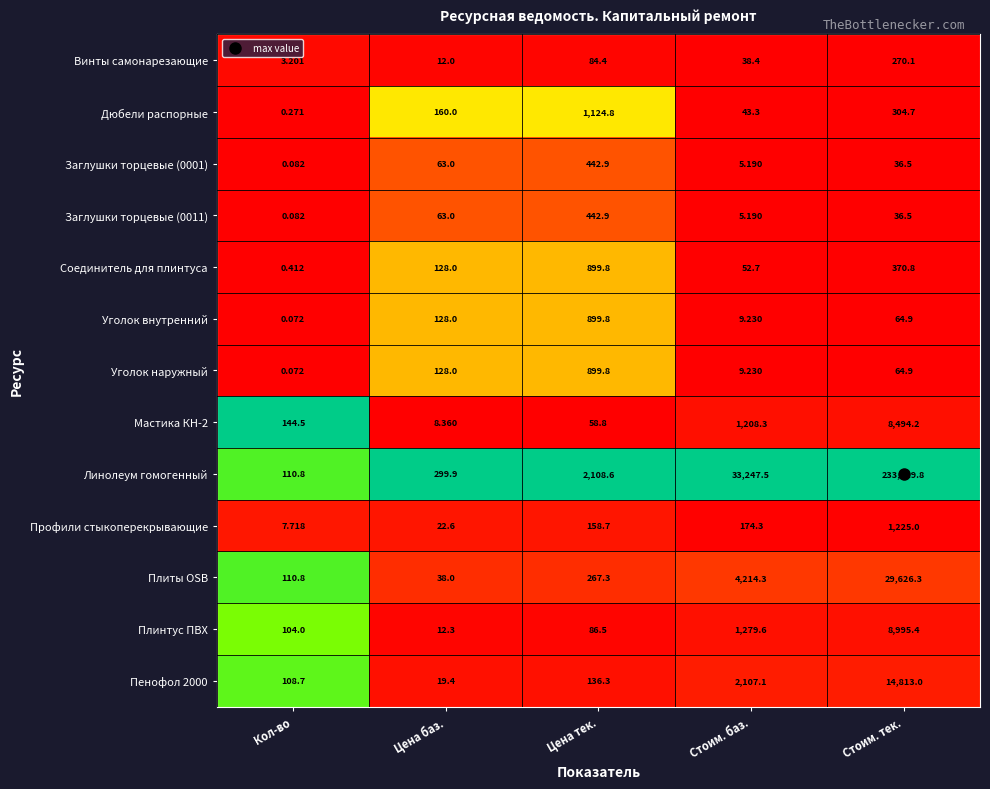

List the labels in order of Заглушки торцевые (0001) value, smallest first.

Кол-во, Стоим. баз., Стоим. тек., Цена баз., Цена тек.